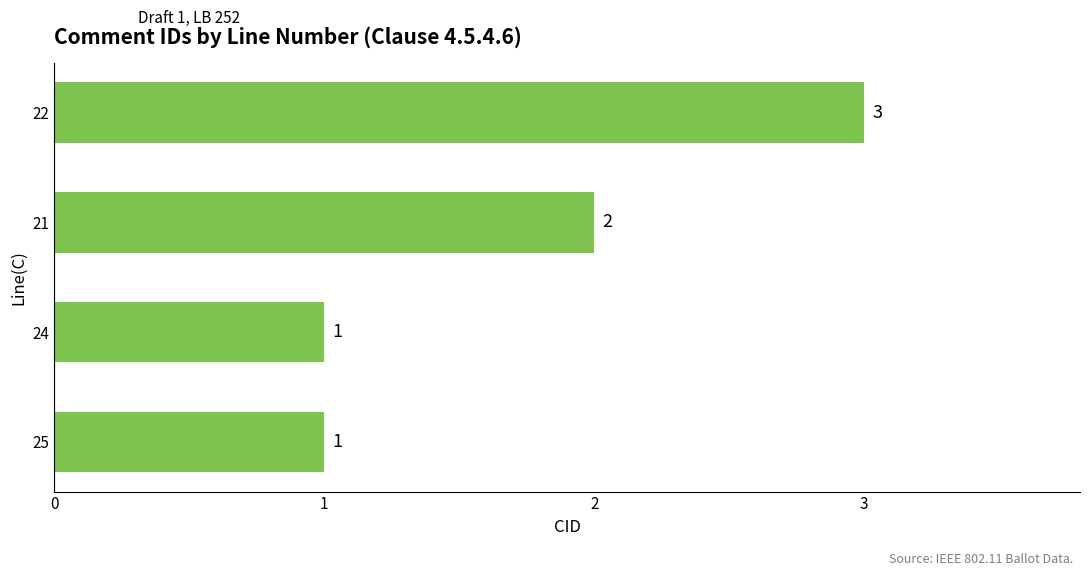

What is the sum of the values at 22 and 24?

4